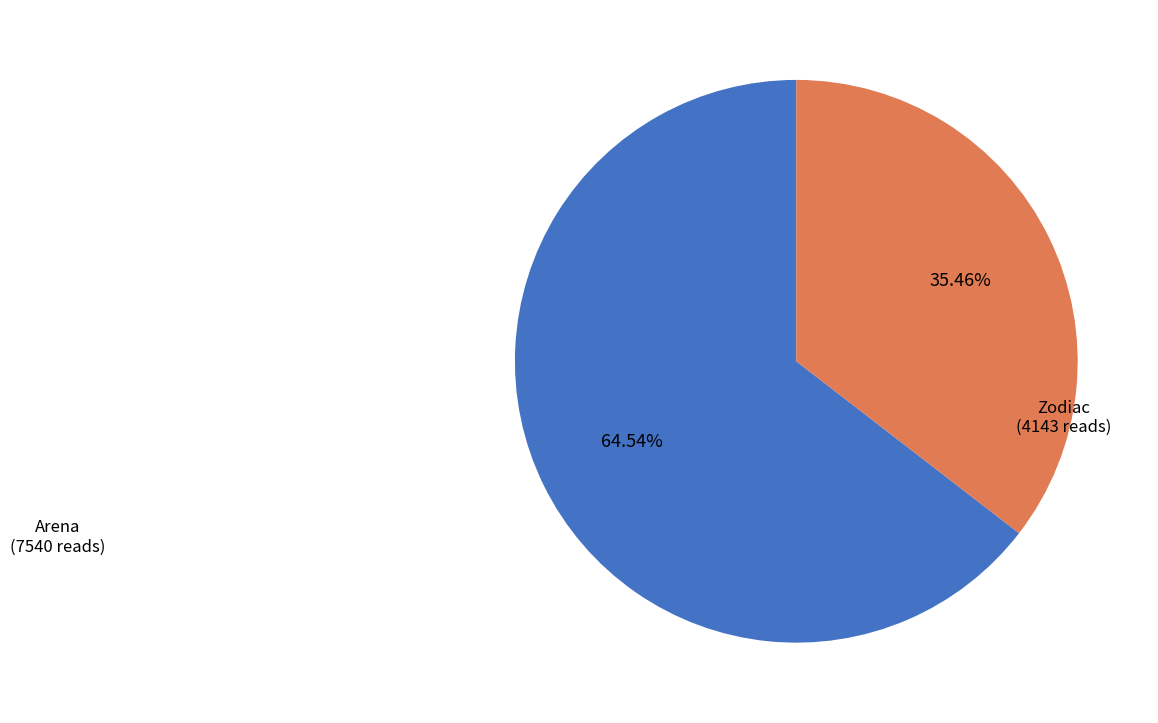

To the nearest percent, what is the average slice percentage?

50%